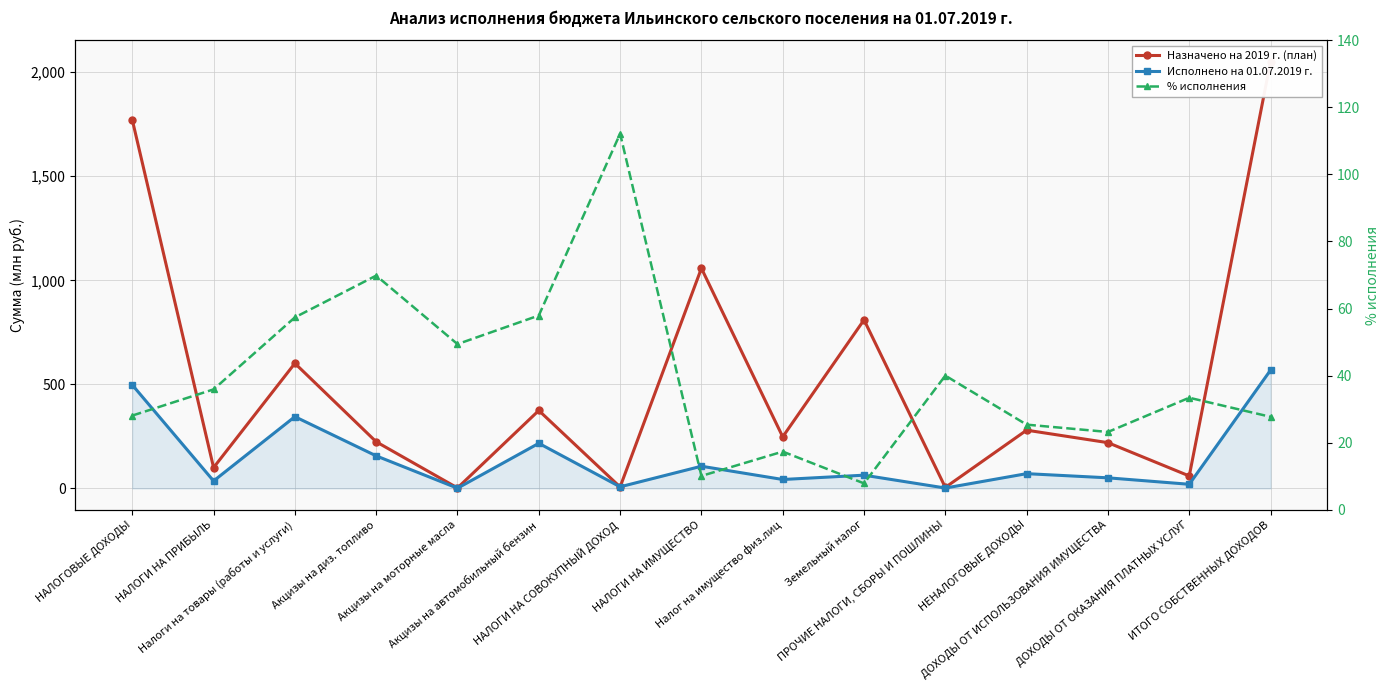

Which category has the lowest value in the Исполнено на 01.07.2019 г. series?

Акцизы на моторные масла